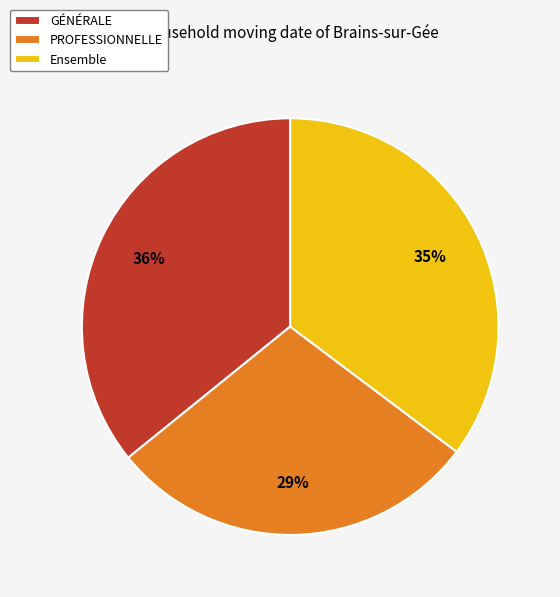

To the nearest percent, what is the difference between the GÉNÉRALE and Ensemble slice percentages?

1%